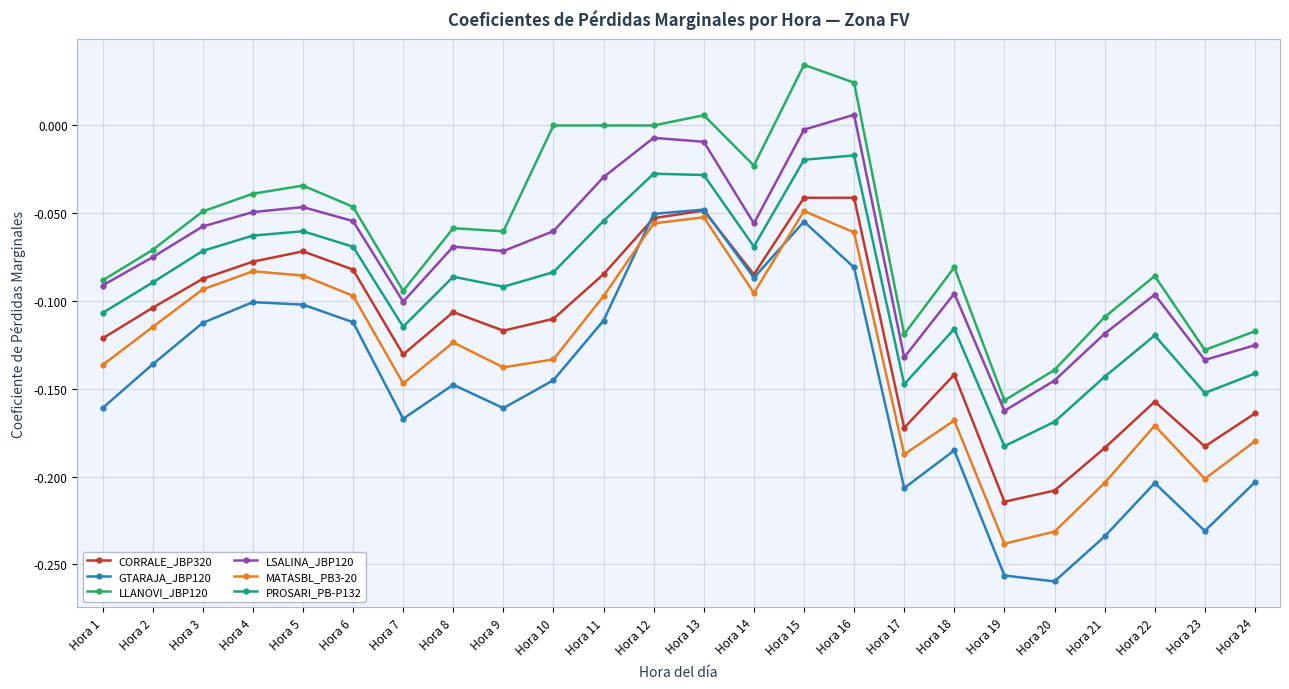

Between Hora 5 and Hora 15, which series saw the biggest shift?

LLANOVI_JBP120